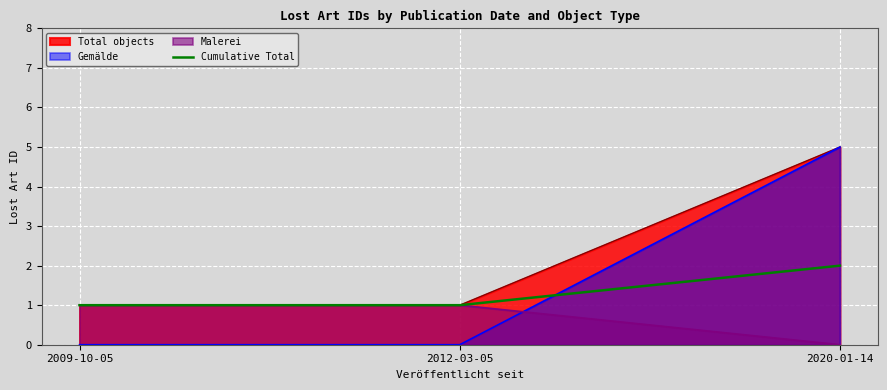

True or false: Malerei has a value of 0.0 at 2020-01-14.

True